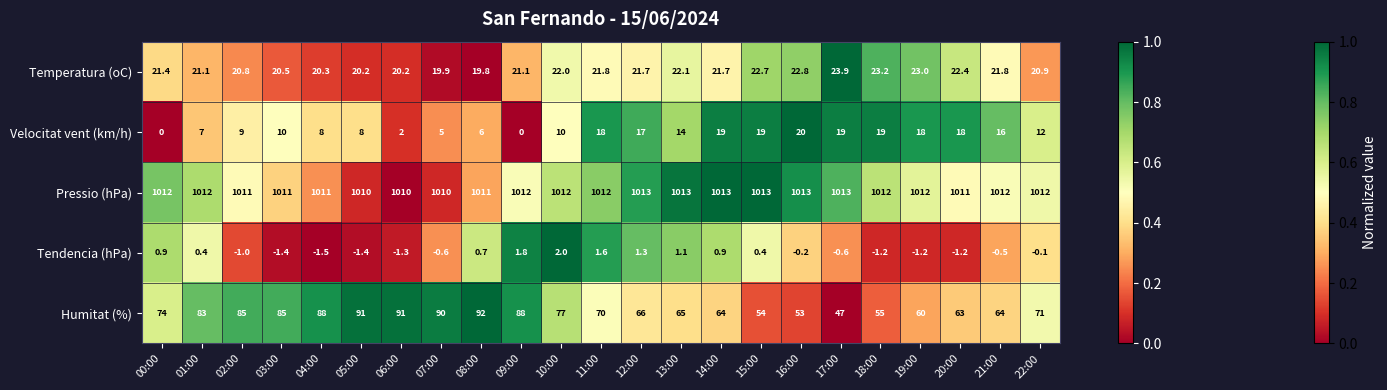

At which category does the chart reach its minimum across all series?

04:00